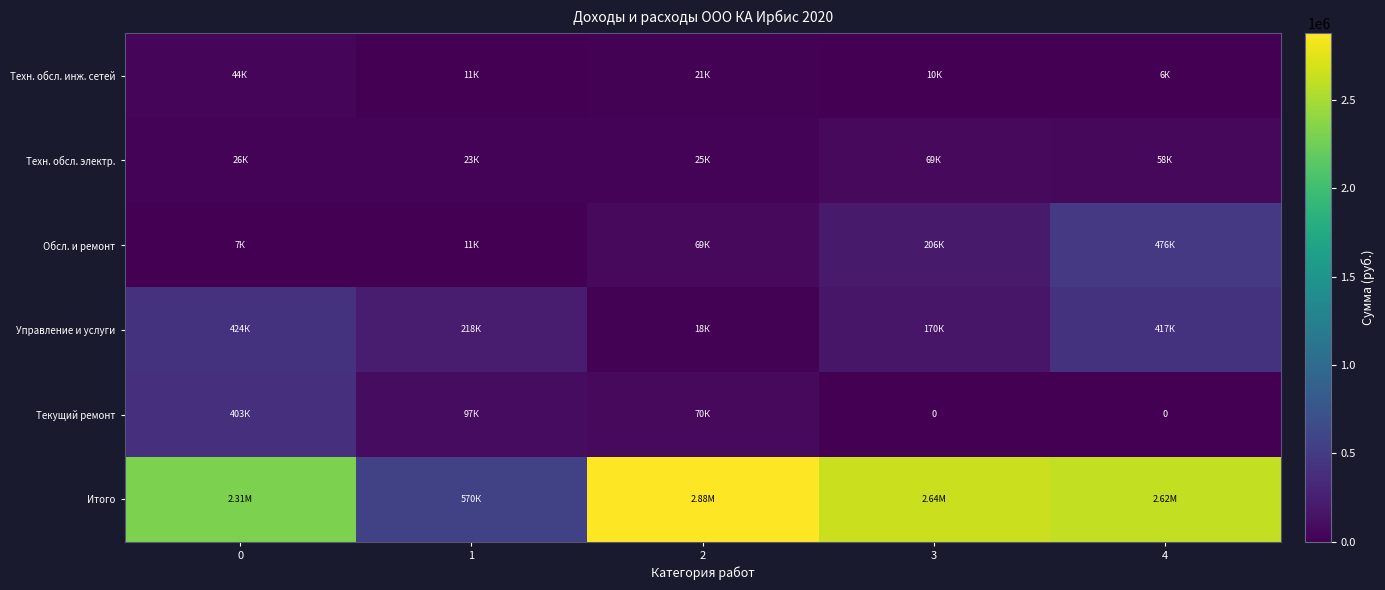

At which label does Итого first exceed 2616118?

2